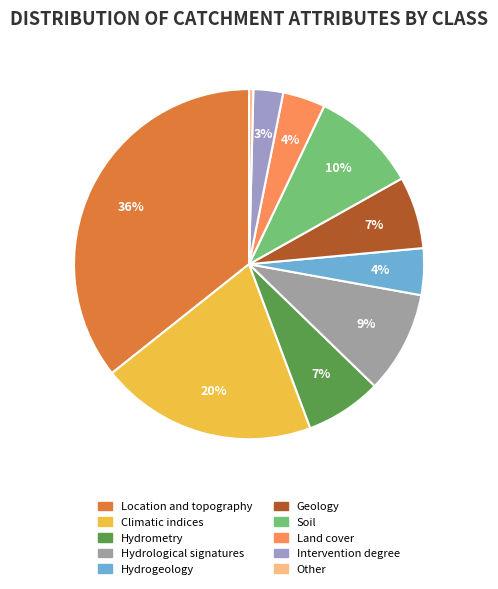

What is the smallest slice in the pie chart?

Other